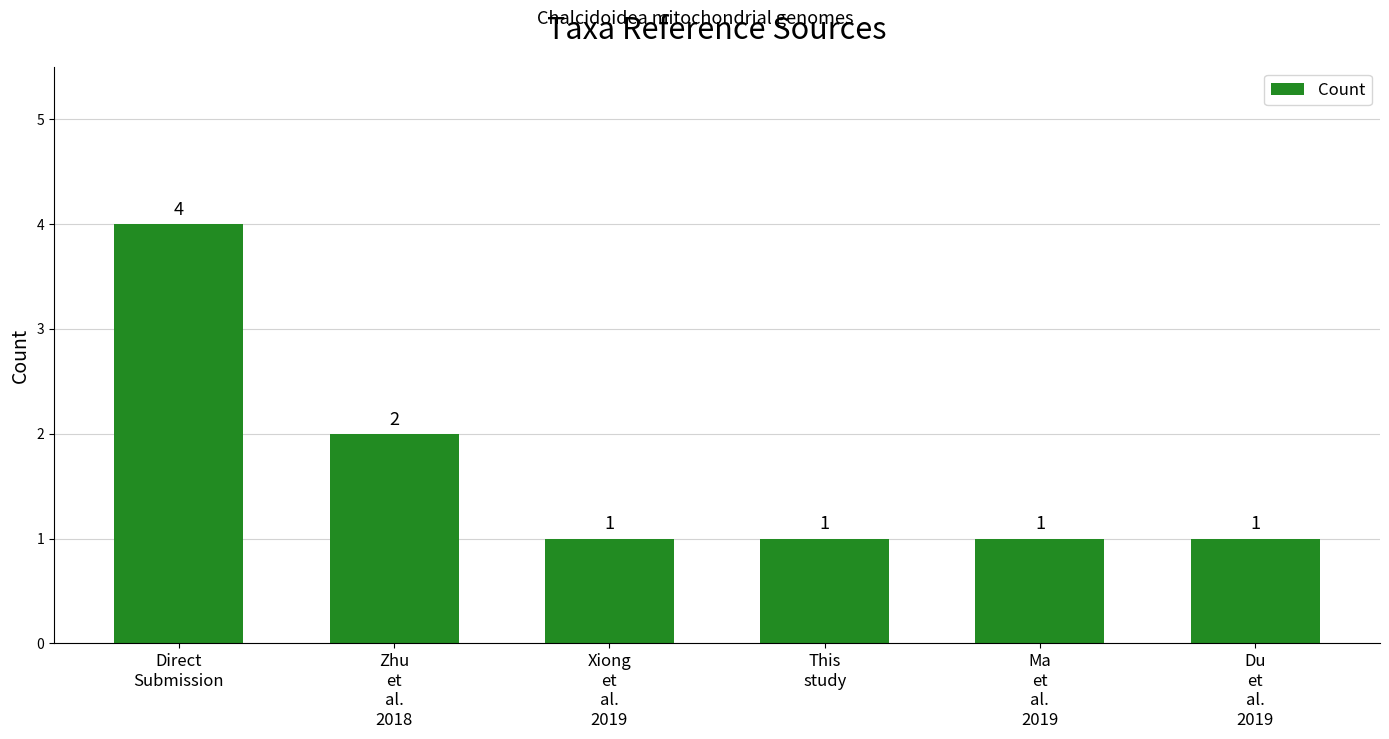

Does the chart contain any negative values?

No